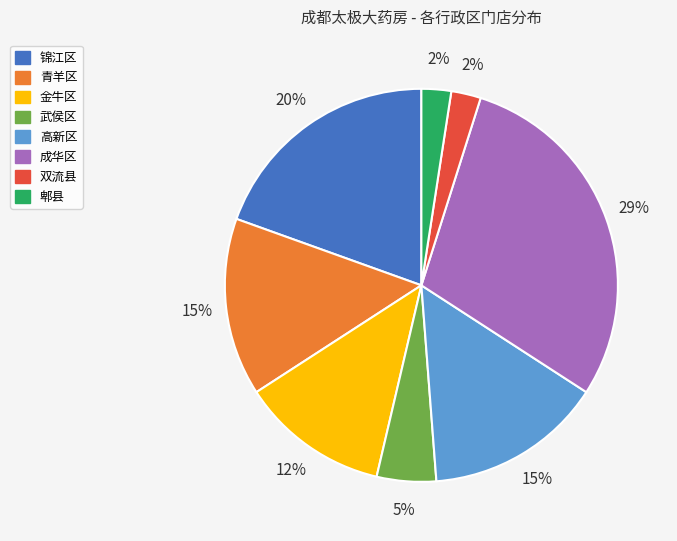

Count the number of slices in the pie.

8